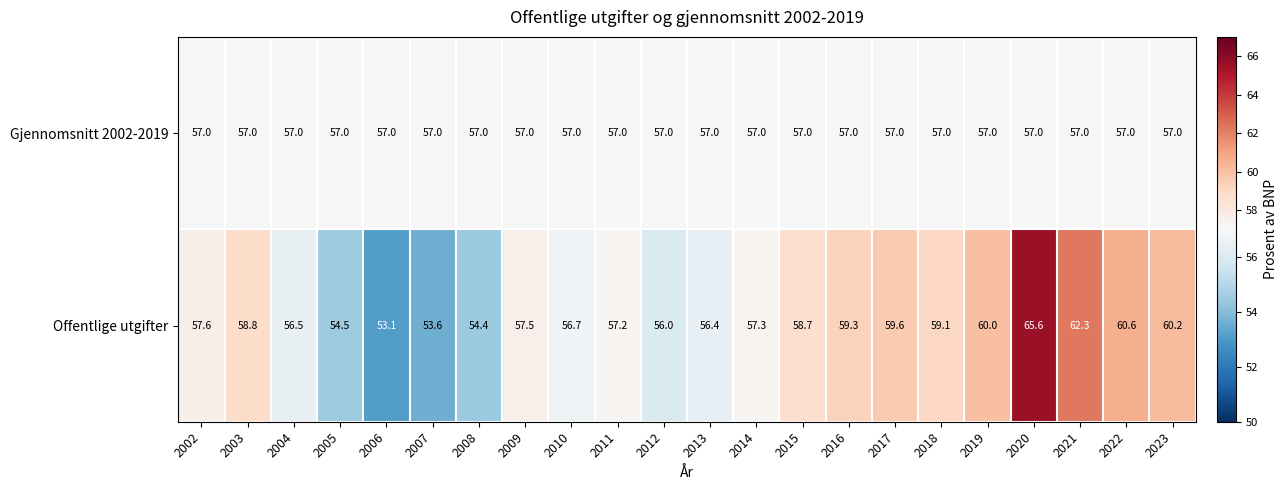

At how many categories does at least one series exceed 56?

22